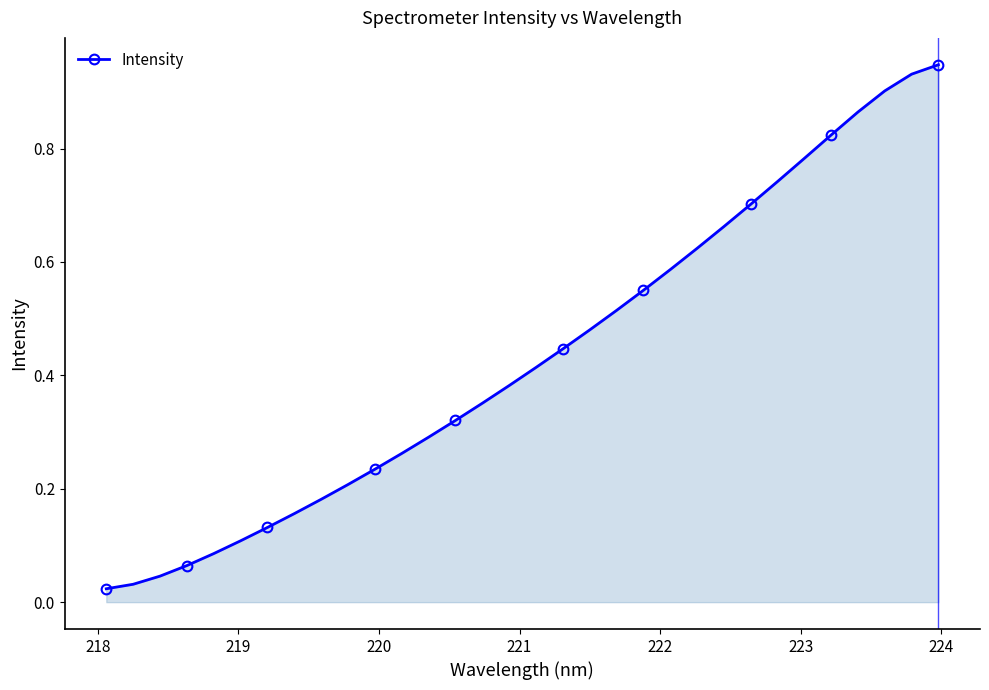

What is the sum of all values?

13.8